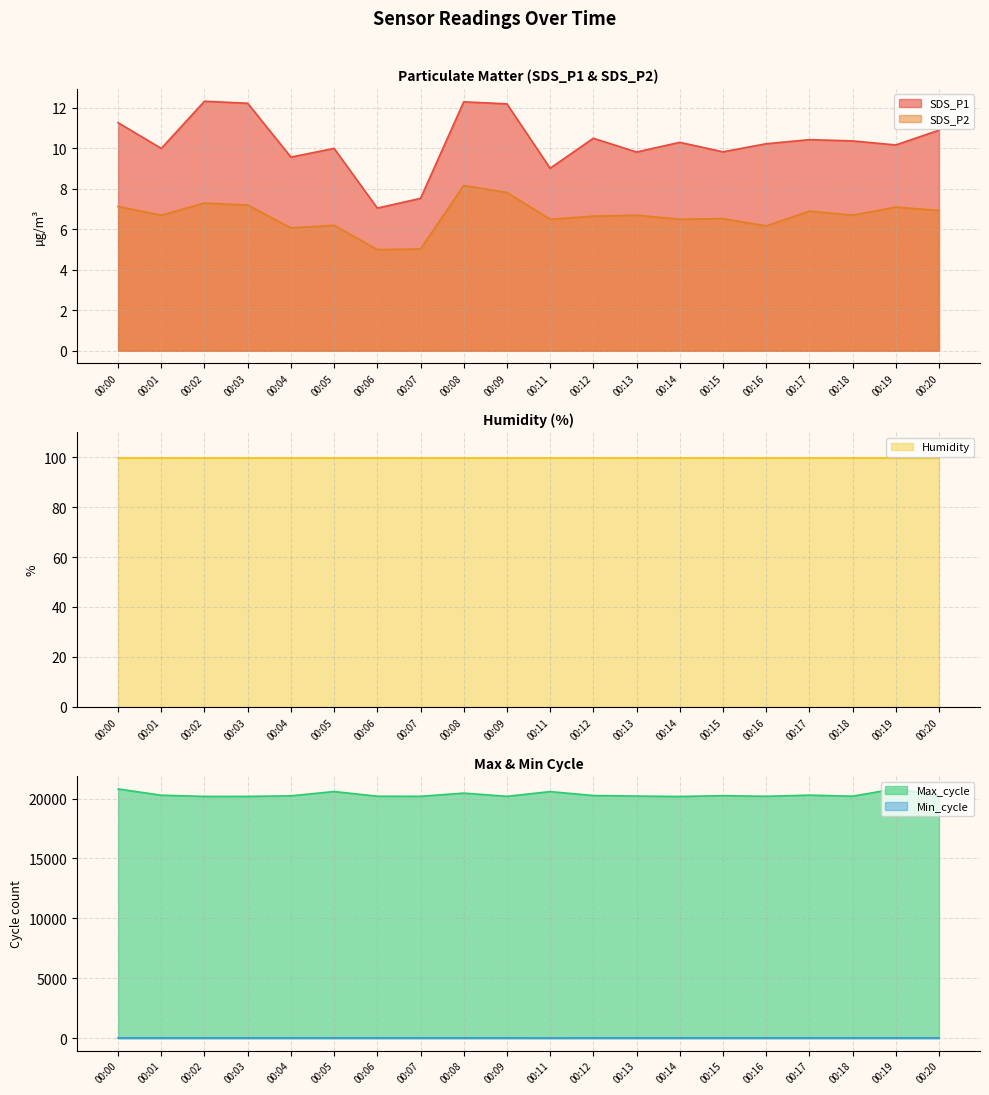

How many values in the Min_cycle series are below 28?

1